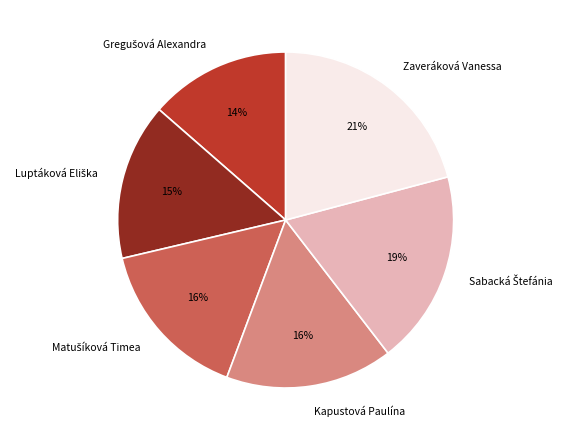

Which slice is the largest?

Zaveráková Vanessa